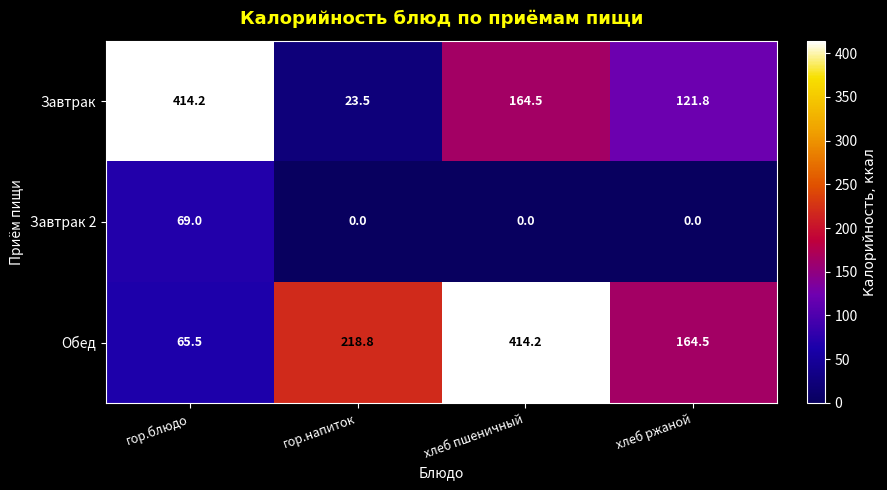

The value of Обед at хлеб ржаной is 164.5. True or false?

True